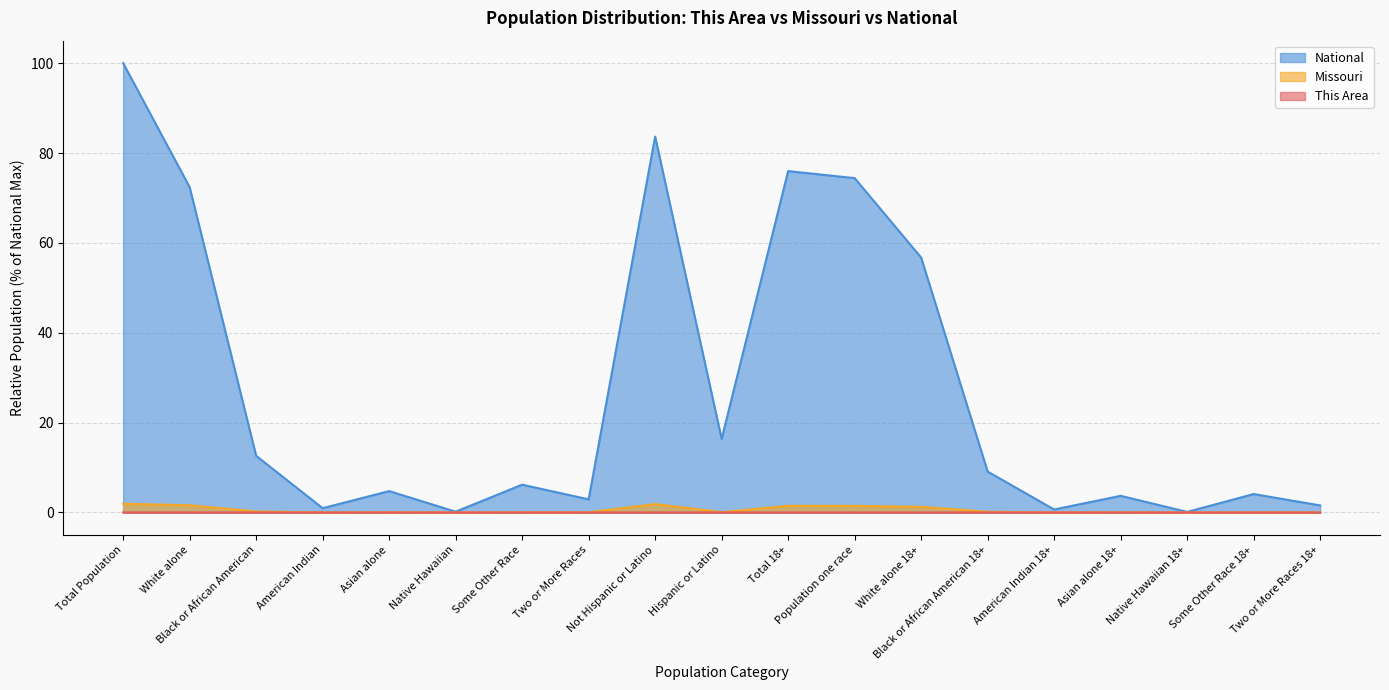

Which label corresponds to the largest value in the chart?

Total Population